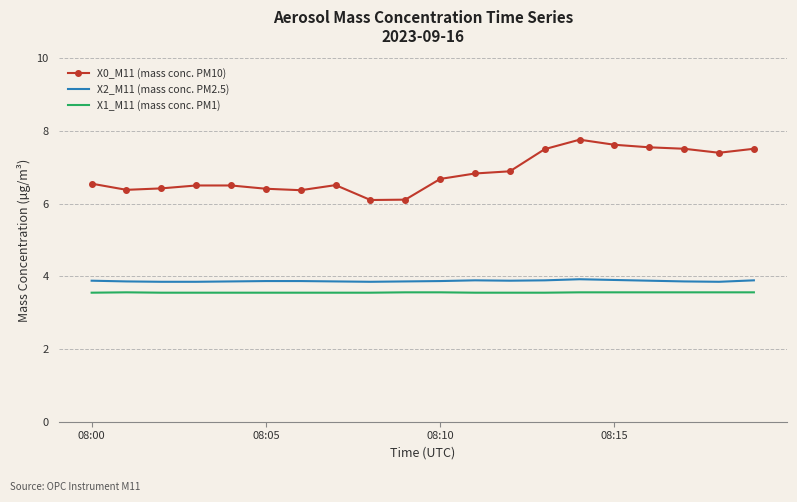

What is the highest value of the X1_M11 (mass conc. PM1) series?

3.6